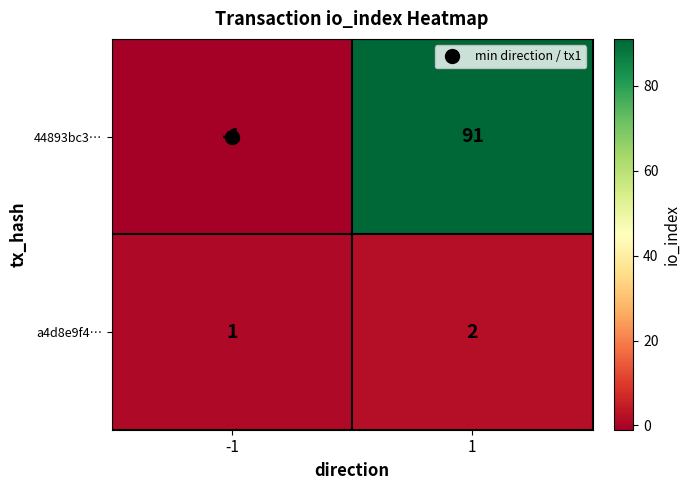

Which series has the largest total across all categories?

44893bc3…